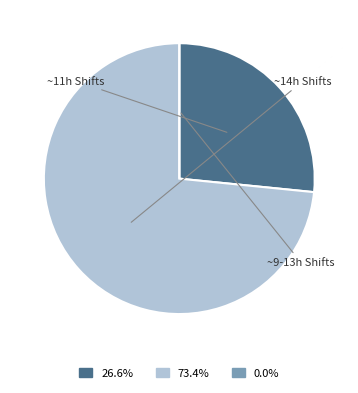

Is there a majority slice in this chart?

Yes